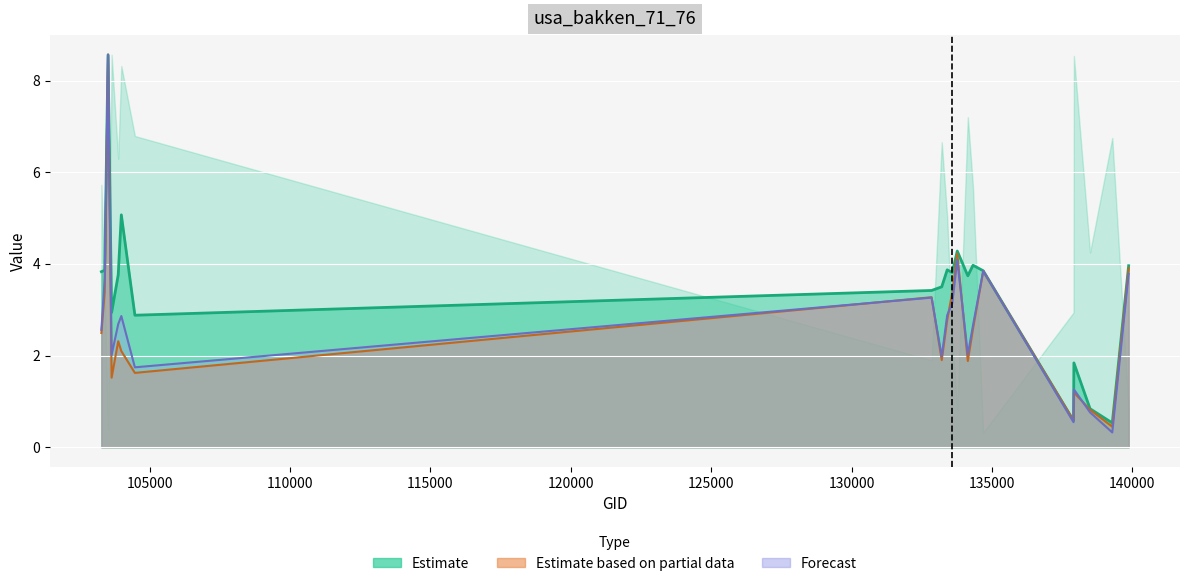

Which series has the largest range (max minus min)?

rade9_mult_nadir_norm